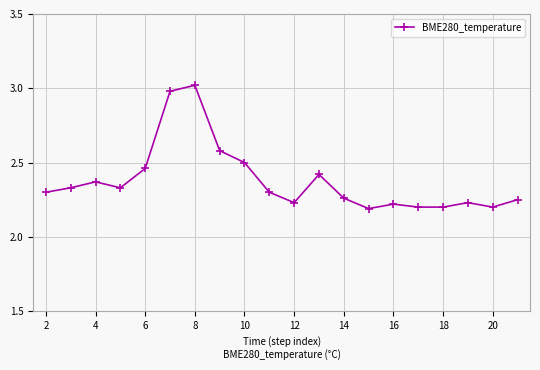

What is the difference between the second highest and minimum values?

0.8